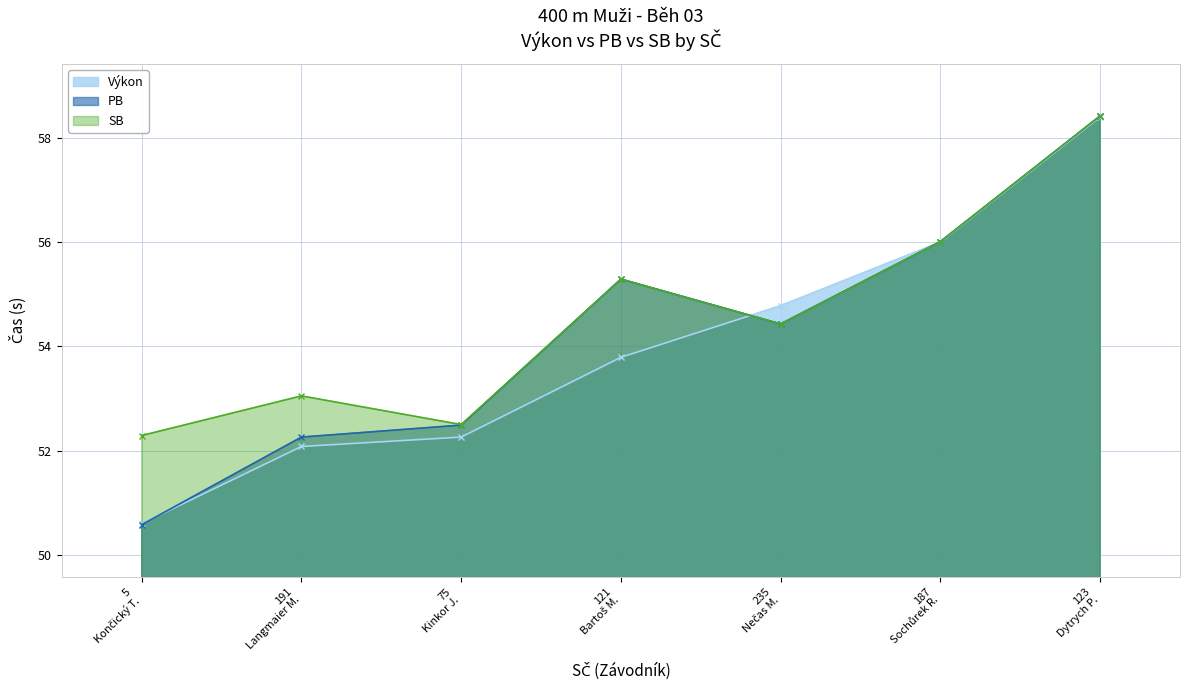

True or false: Výkon has more than 0 interior local peaks.

False